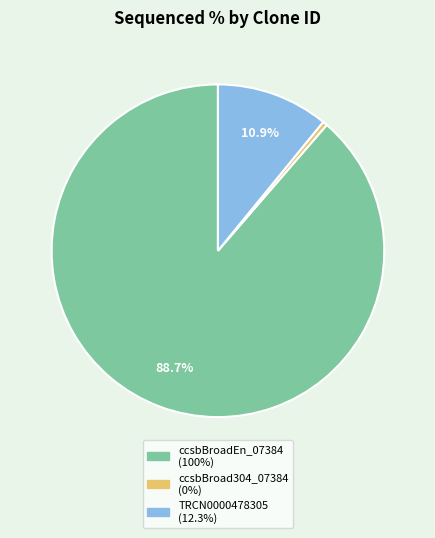

To the nearest percent, what is the difference between the ccsbBroad304_07384 and TRCN0000478305 slice percentages?

11%